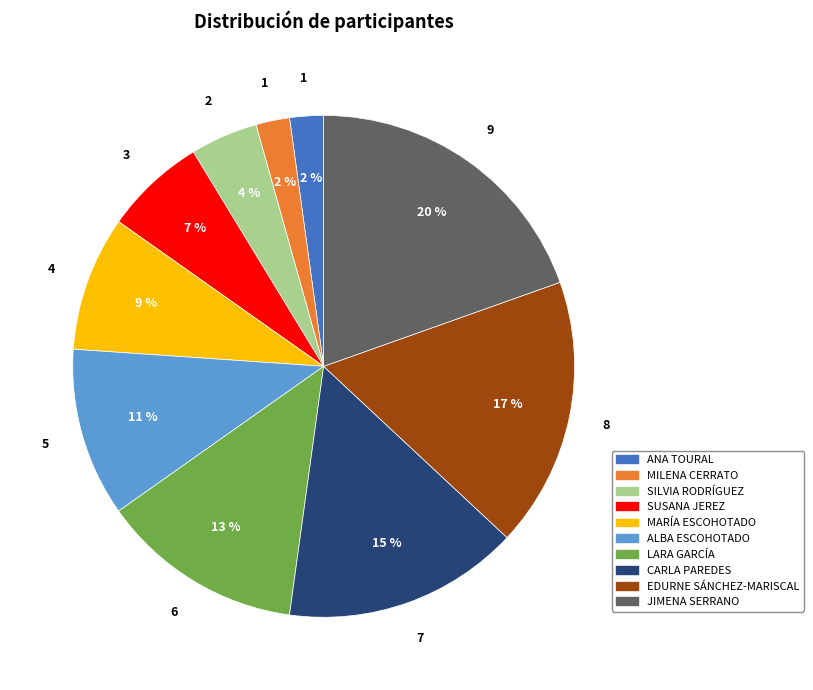

Which has a higher value, EDURNE SÁNCHEZ-MARISCAL or SILVIA RODRÍGUEZ?

EDURNE SÁNCHEZ-MARISCAL